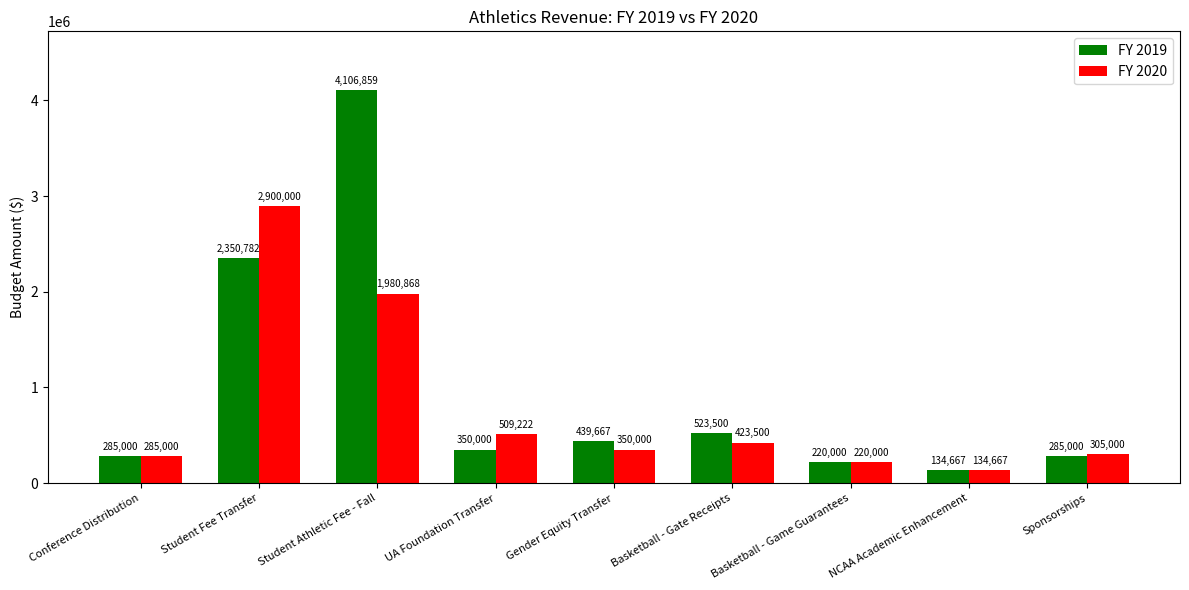

Reading left to right, extract all data points from this chart.

FY 2019: Conference Distribution=285000	Student Fee Transfer=2350782	Student Athletic Fee - Fall=4106859	UA Foundation Transfer=350000	Gender Equity Transfer=439667	Basketball - Gate Receipts=523500	Basketball - Game Guarantees=220000	NCAA Academic Enhancement=134667	Sponsorships=285000
FY 2020: Conference Distribution=285000	Student Fee Transfer=2900000	Student Athletic Fee - Fall=1980868	UA Foundation Transfer=509222	Gender Equity Transfer=350000	Basketball - Gate Receipts=423500	Basketball - Game Guarantees=220000	NCAA Academic Enhancement=134667	Sponsorships=305000